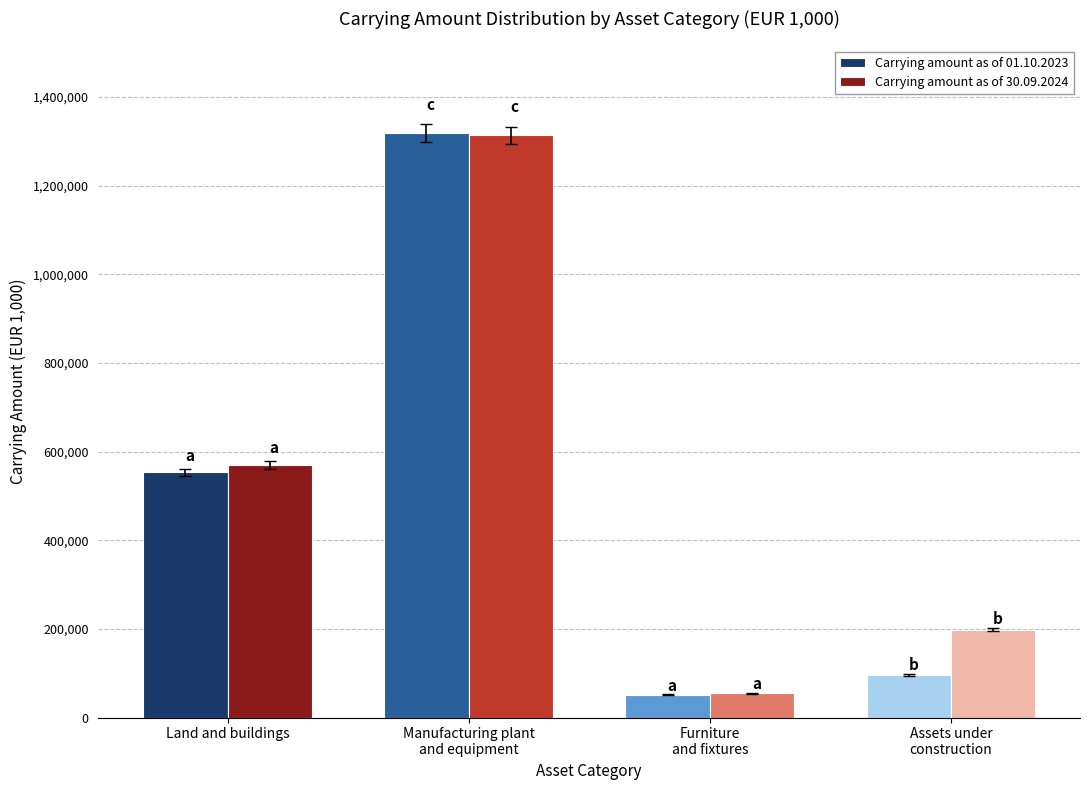

Reading left to right, what are all the values shown in this chart?

Carrying amount as of 01.10.2023: Land and buildings=553332.2	Manufacturing plant
and equipment=1318582.9	Furniture
and fixtures=51277.4	Assets under
construction=96083.9
Carrying amount as of 30.09.2024: Land and buildings=569422.2	Manufacturing plant
and equipment=1313753.0	Furniture
and fixtures=54978.7	Assets under
construction=198017.8